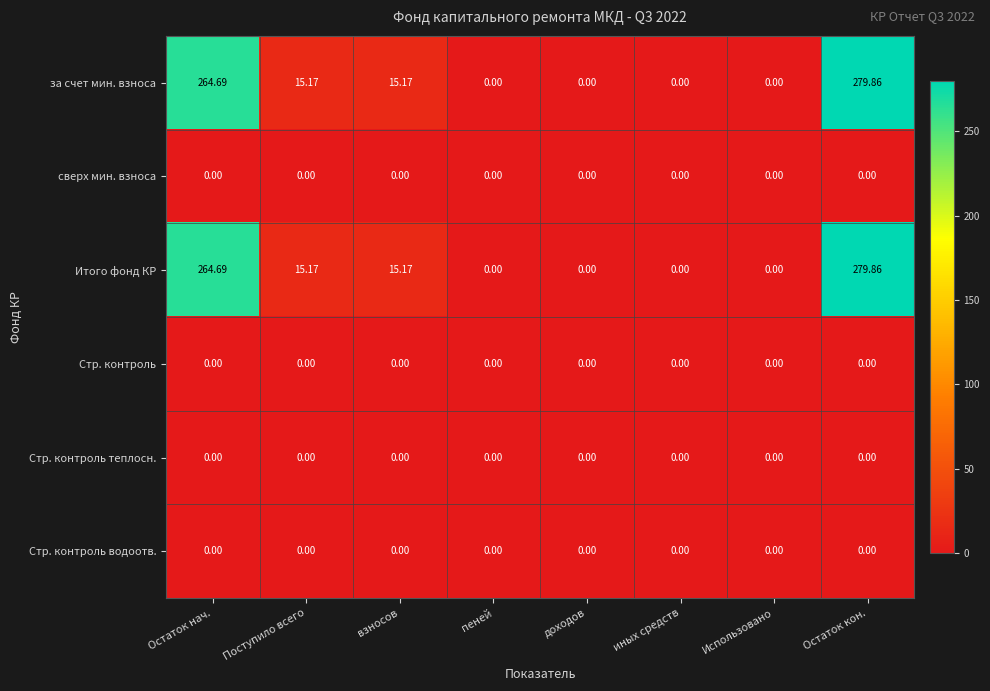

What is the total value across all series at взносов?

30.3